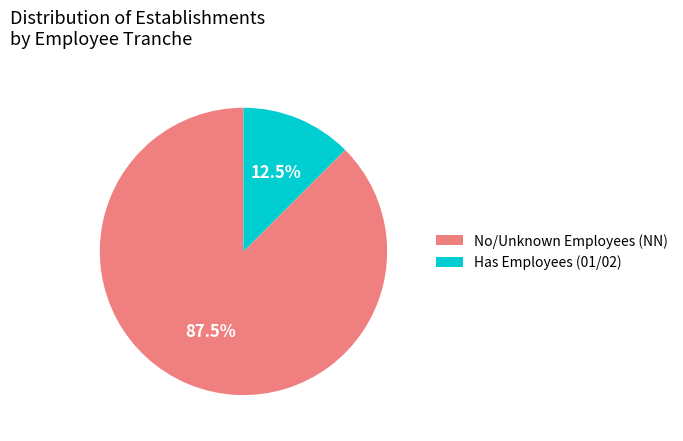

Which has a higher value, Has Employees (01/02) or No/Unknown Employees (NN)?

No/Unknown Employees (NN)